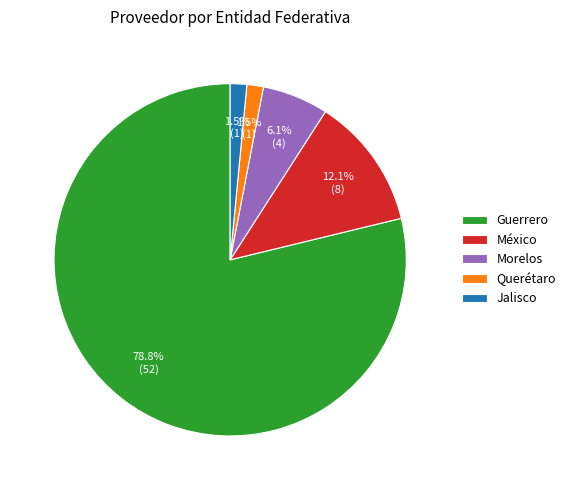

Count the number of slices in the pie.

5